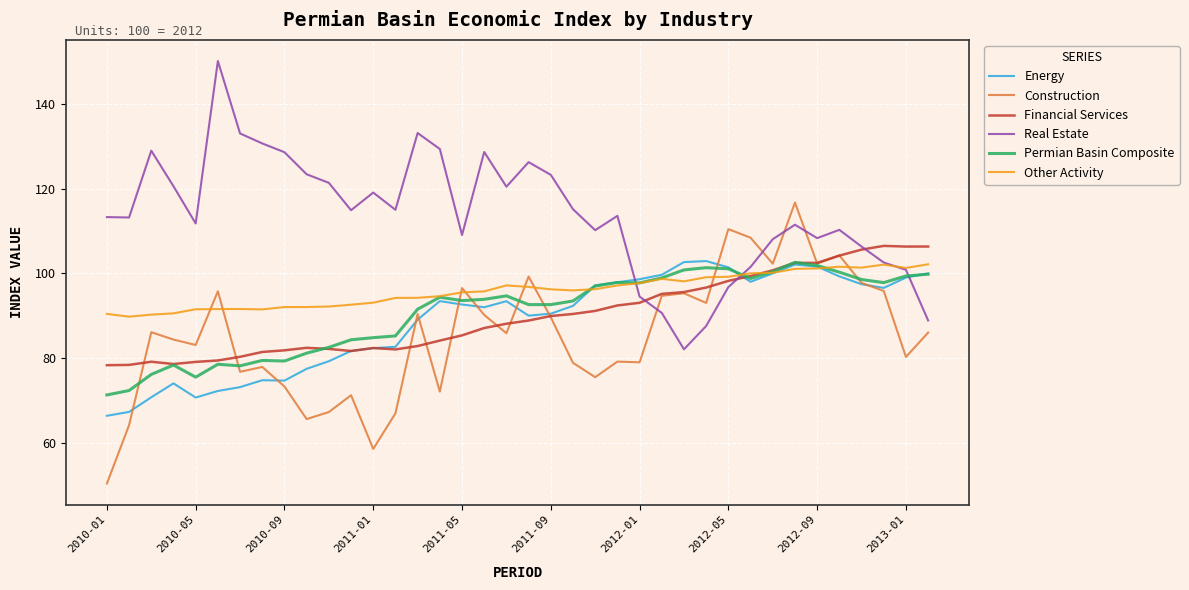

How many categories are shown in the chart?

38